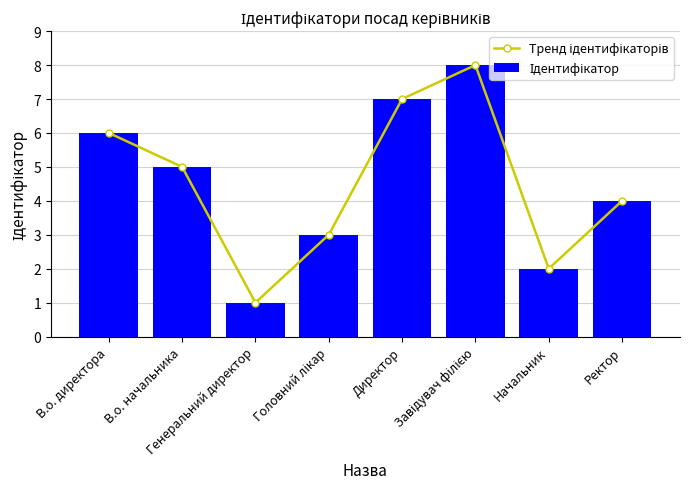

What is the total value across all series at В.о. начальника?

10